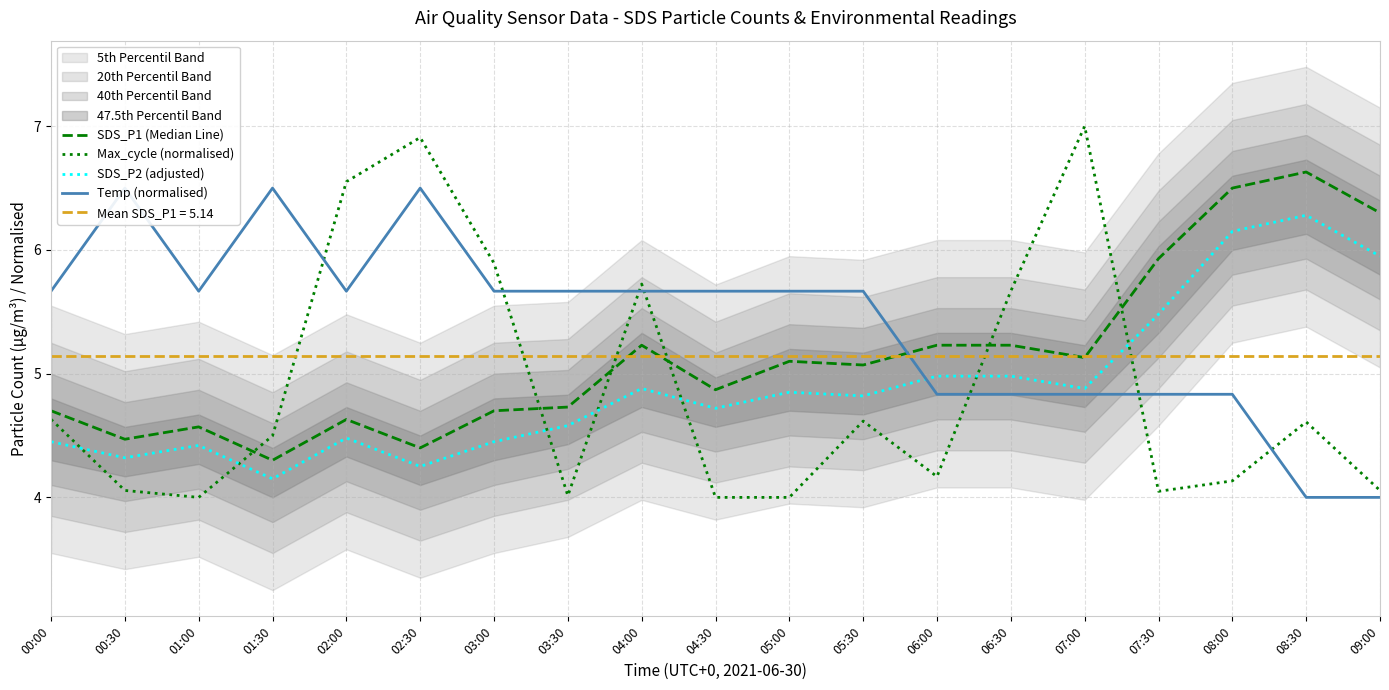

What is the maximum value for SDS_P2 (adjusted)?

6.3